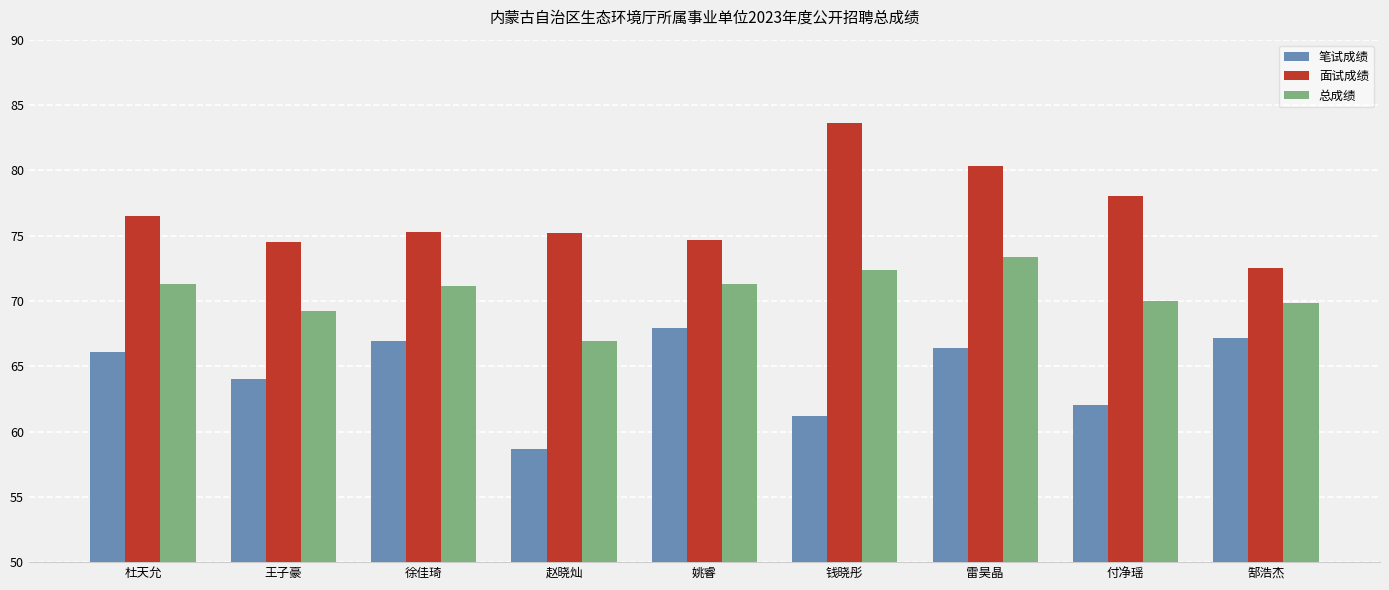

True or false: 笔试成绩 has a value of 68.0 at 姚睿.

True